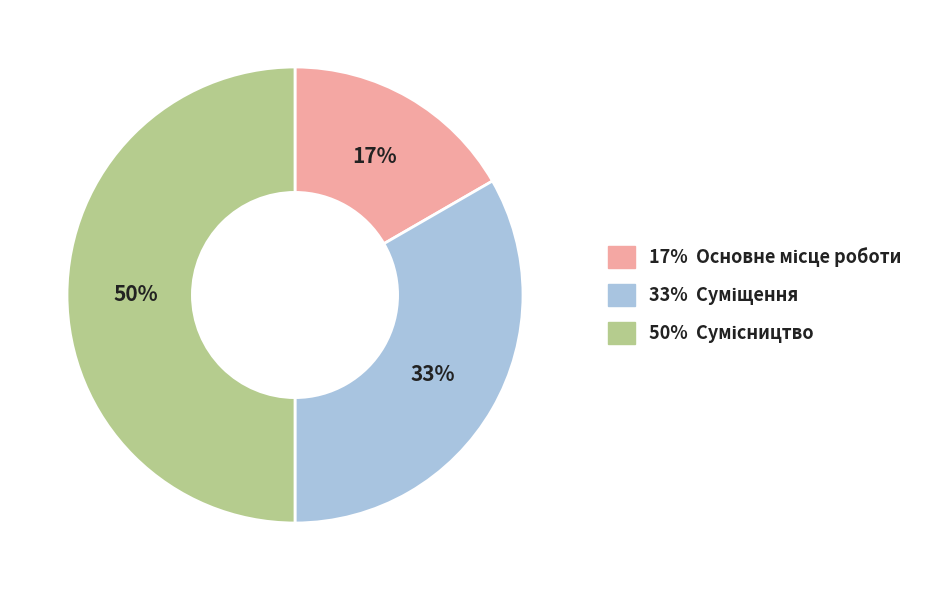

How many segments does this pie chart have?

3